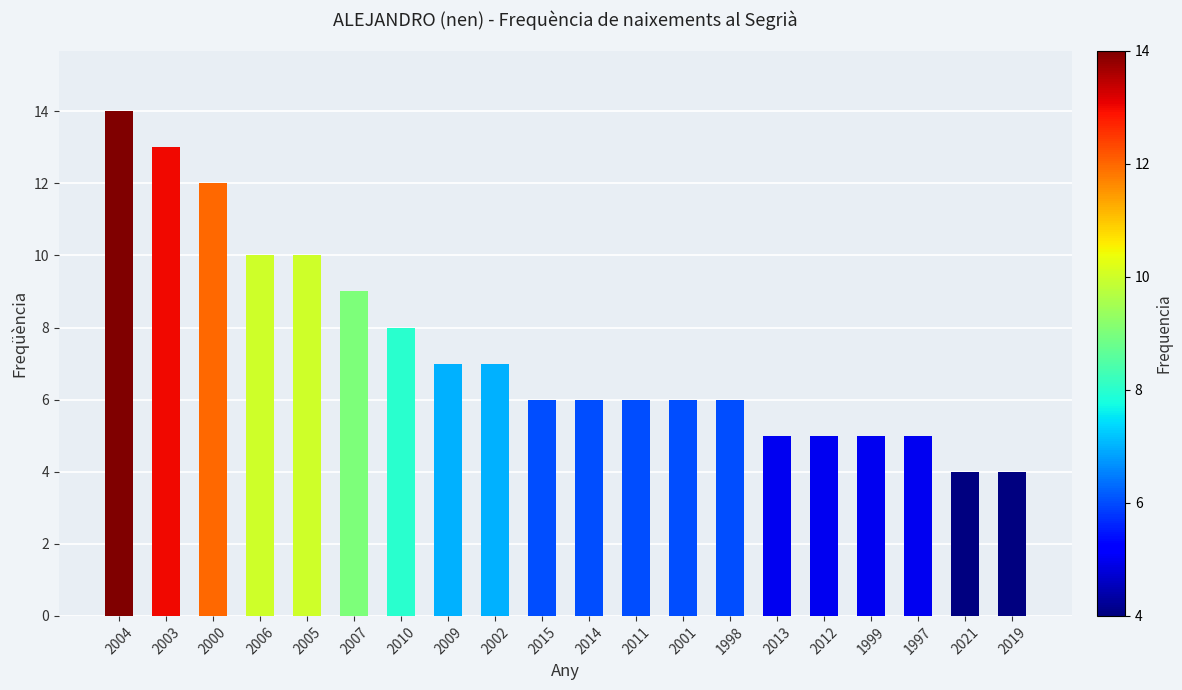

Between 2001 and 2005, which is larger?

2005